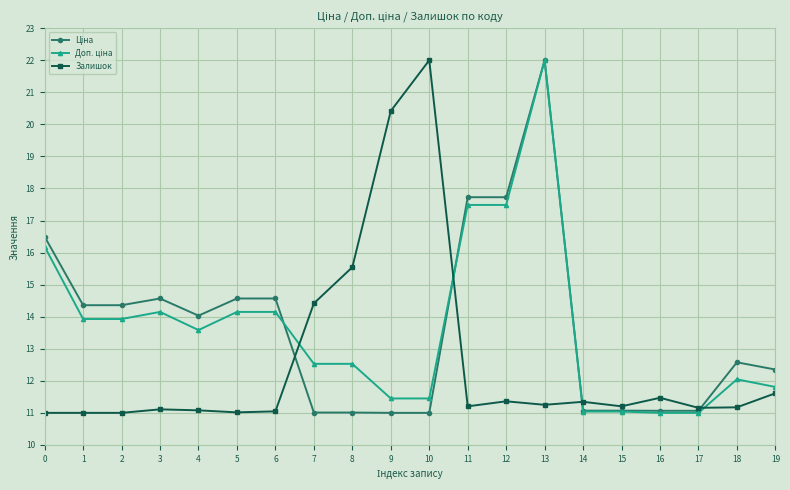

Is it true that Залишок equals 11.3 at 9?

False